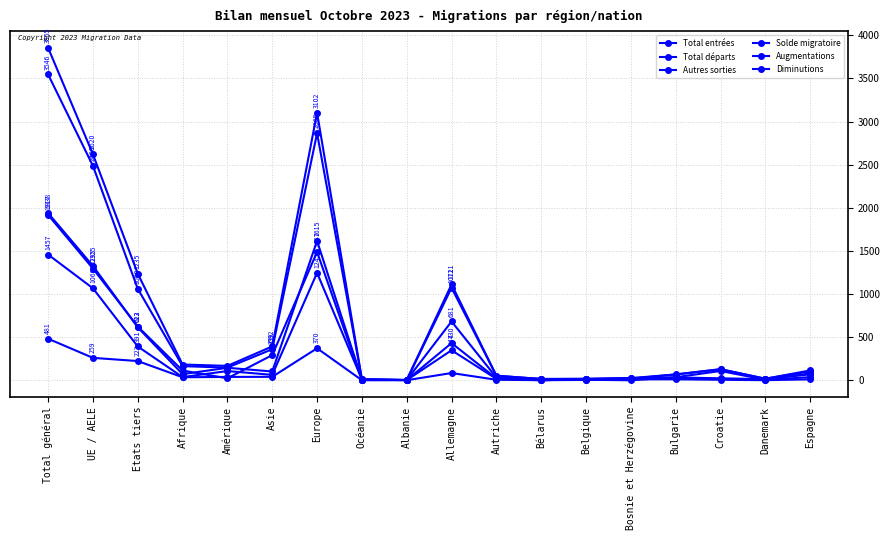

How many data points in Solde migratoire are less than 35?

9